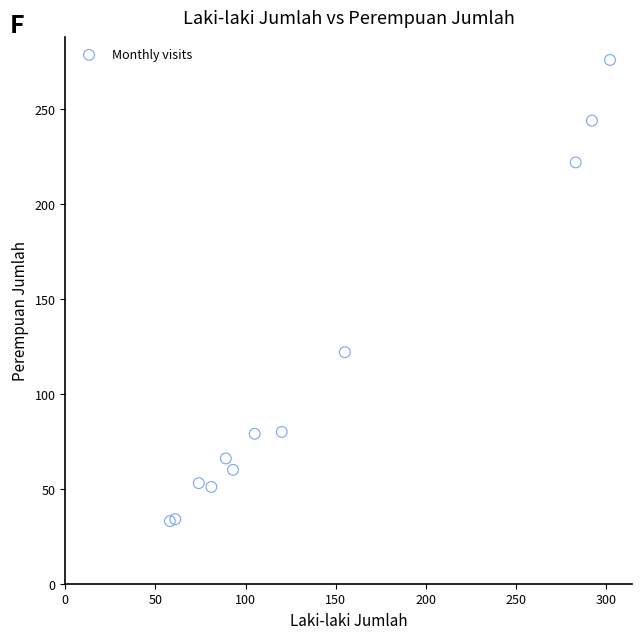

What Y value in the scatter plot is closest to 154?

122